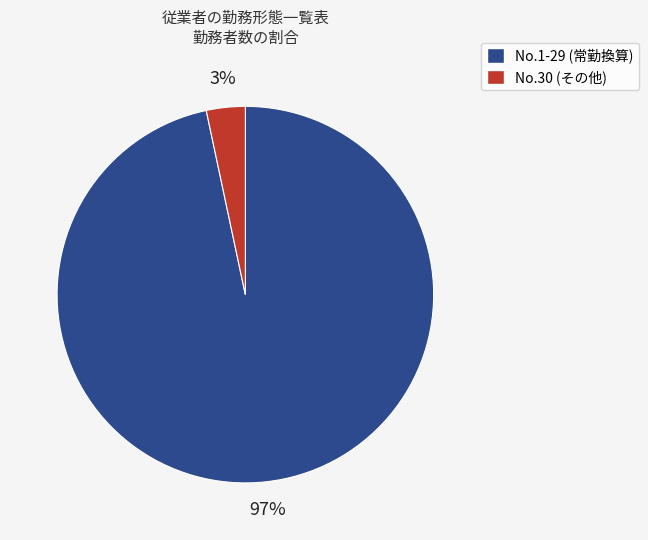

Combined, do No.1-29 (常勤換算) and No.30 (その他) account for over 50%?

Yes